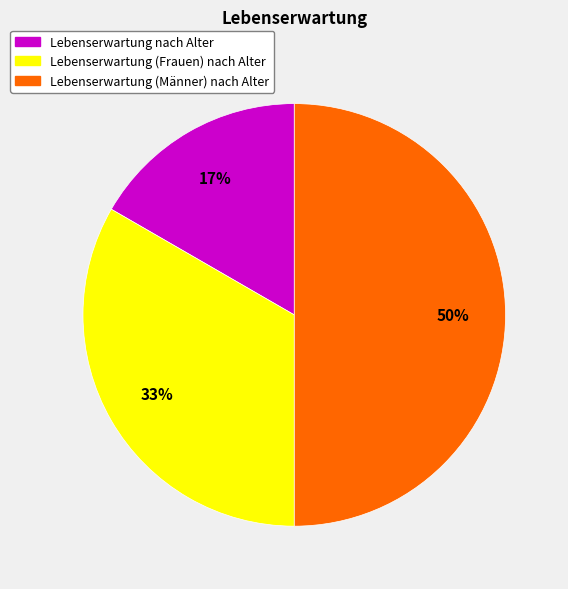

To the nearest percent, what portion does Lebenserwartung (Männer) nach Alter represent?

50%